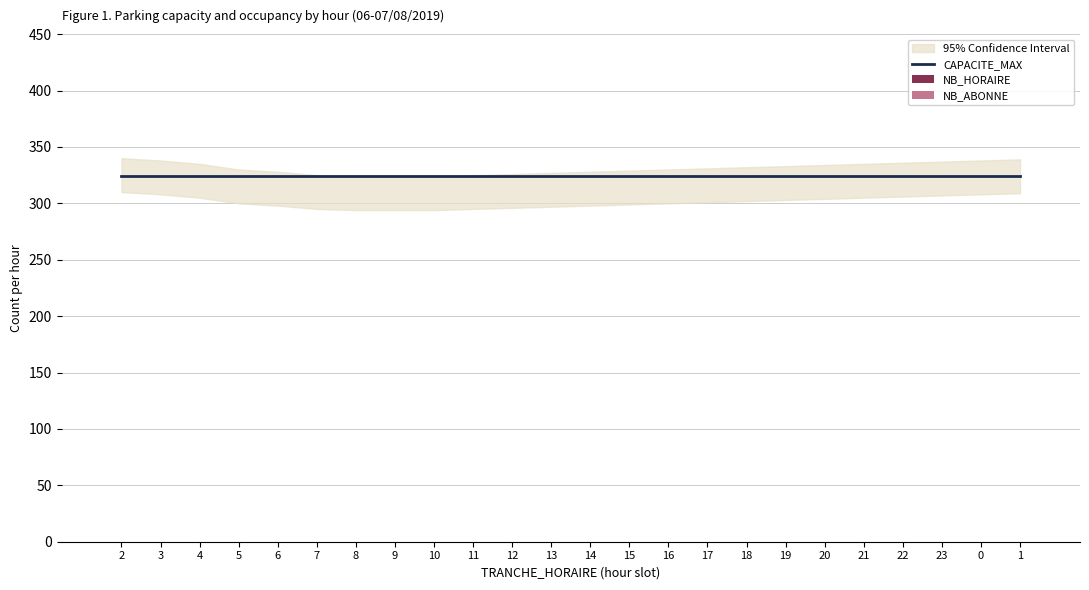

Reading left to right, list all the values displayed in this chart.

CAPACITE_MAX: 2=324	3=324	4=324	5=324	6=324	7=324	8=324	9=324	10=324	11=324	12=324	13=324	14=324	15=324	16=324	17=324	18=324	19=324	20=324	21=324	22=324	23=324	0=324	1=324
NB_HORAIRE: 2=0	3=0	4=0	5=0	6=0	7=0	8=0	9=0	10=0	11=0	12=0	13=0	14=0	15=0	16=0	17=0	18=0	19=0	20=0	21=0	22=0	23=0	0=0	1=0
NB_ABONNE: 2=0	3=0	4=0	5=0	6=0	7=0	8=0	9=0	10=0	11=0	12=0	13=0	14=0	15=0	16=0	17=0	18=0	19=0	20=0	21=0	22=0	23=0	0=0	1=0